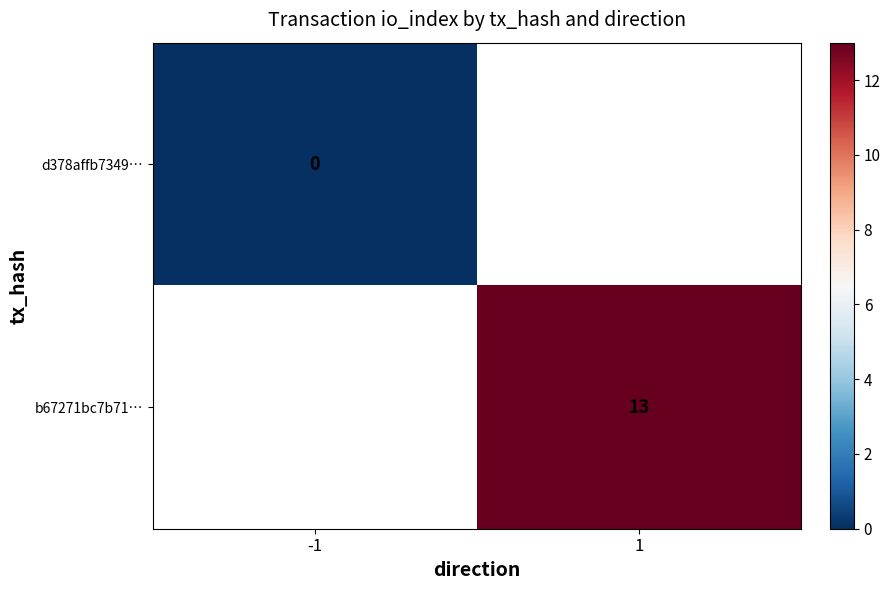

How many distinct data groups are displayed?

2